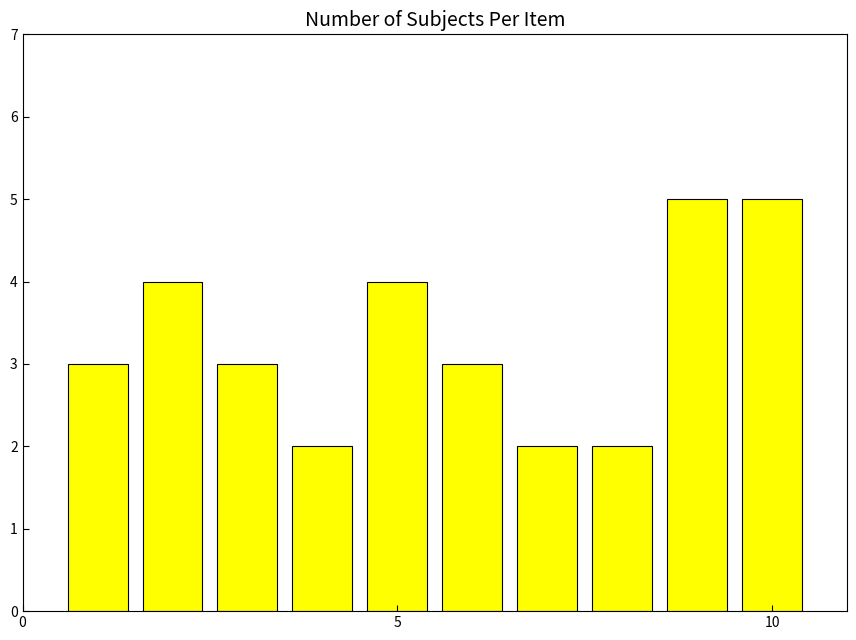

What is the difference between the maximum and second lowest values?

3